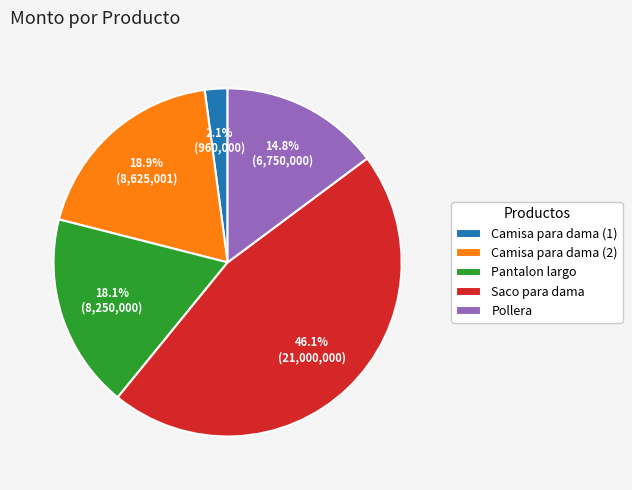

To the nearest percent, what portion does Camisa para dama (1) represent?

2%